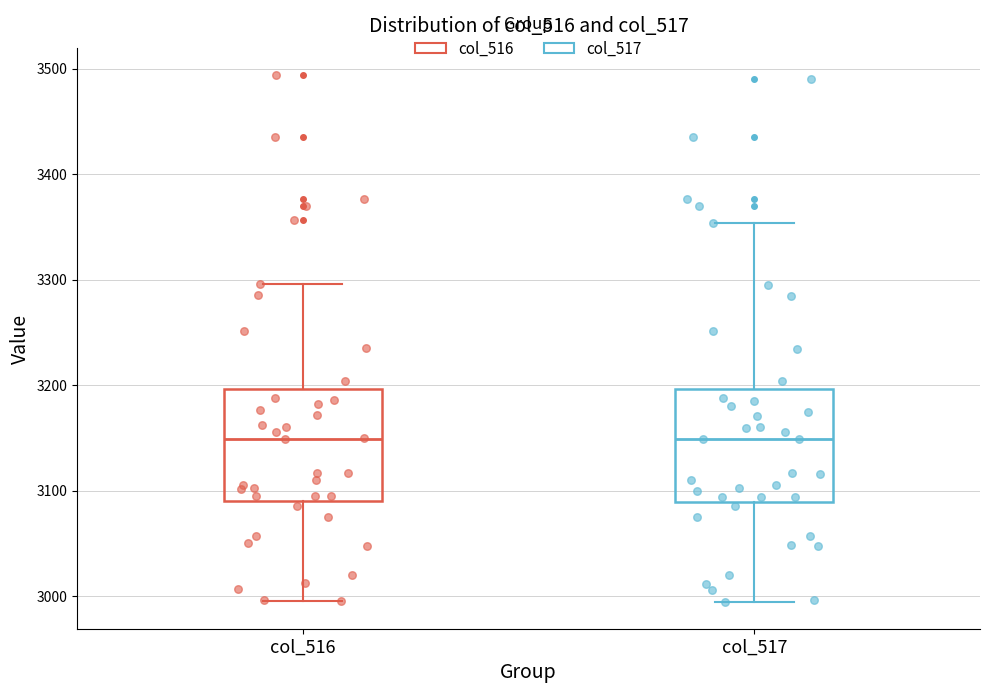

Where does the upper whisker of the box for col_516 end on the y-axis? The values are not printed on the chart, so give them approximately, as read against the axis.

3300